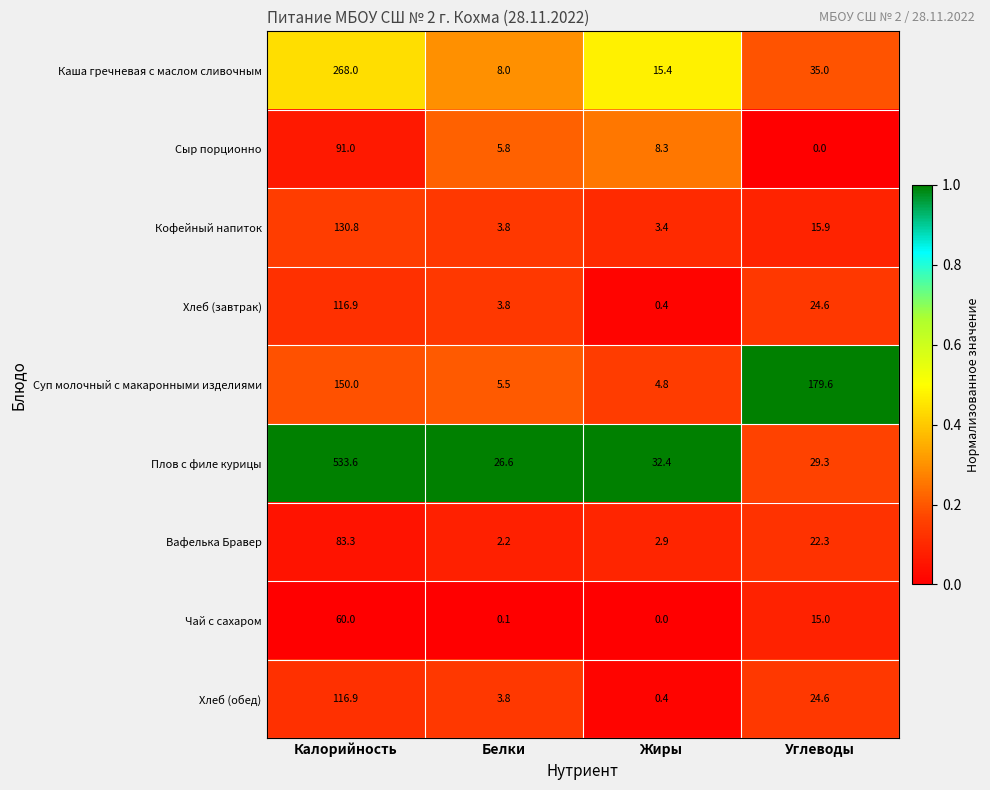

True or false: Каша гречневая с маслом сливочным has a value of 35.0 at Углеводы.

True